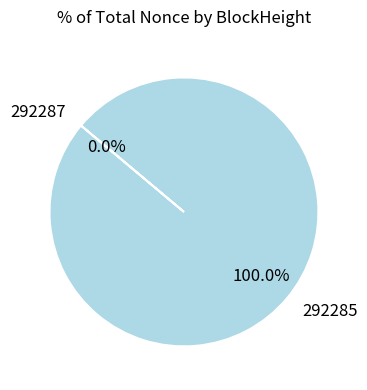

Rank the categories by value from highest to lowest.

292285, 292287